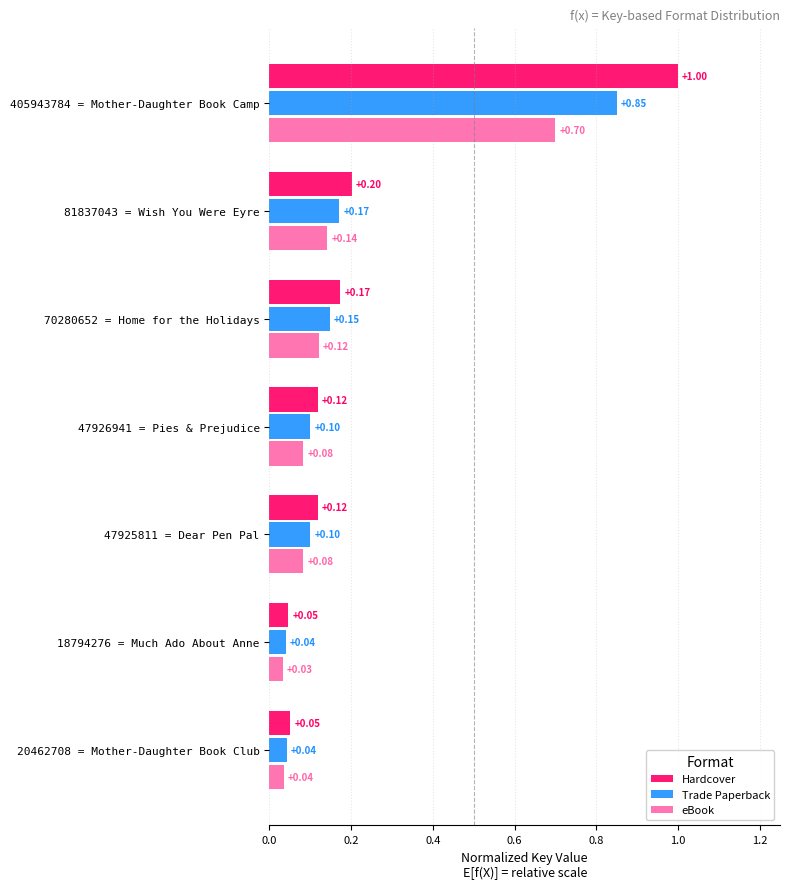

List the series in order of their peak value, highest first.

Hardcover, Trade Paperback, eBook